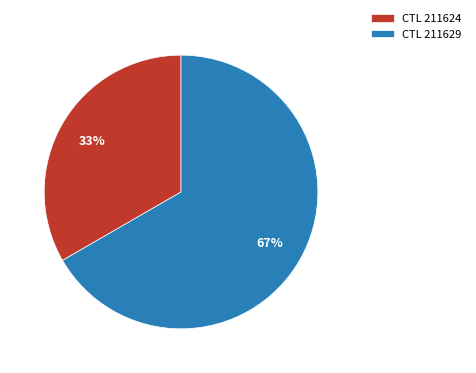

What percentage is the CTL 211624 slice, to the nearest percent?

33%